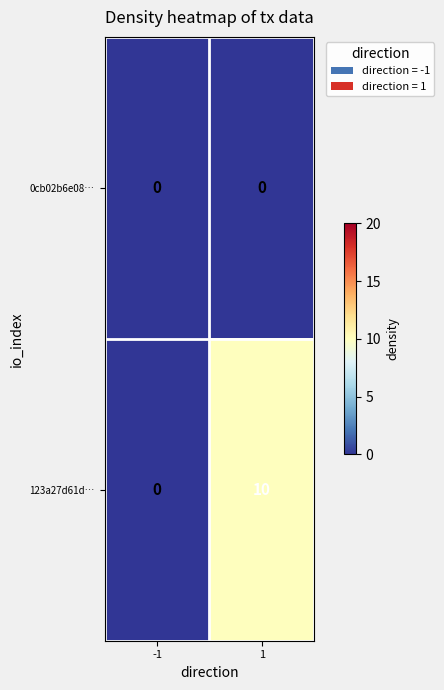

List the series in order of their peak value, highest first.

123a27d61d…, 0cb02b6e08…